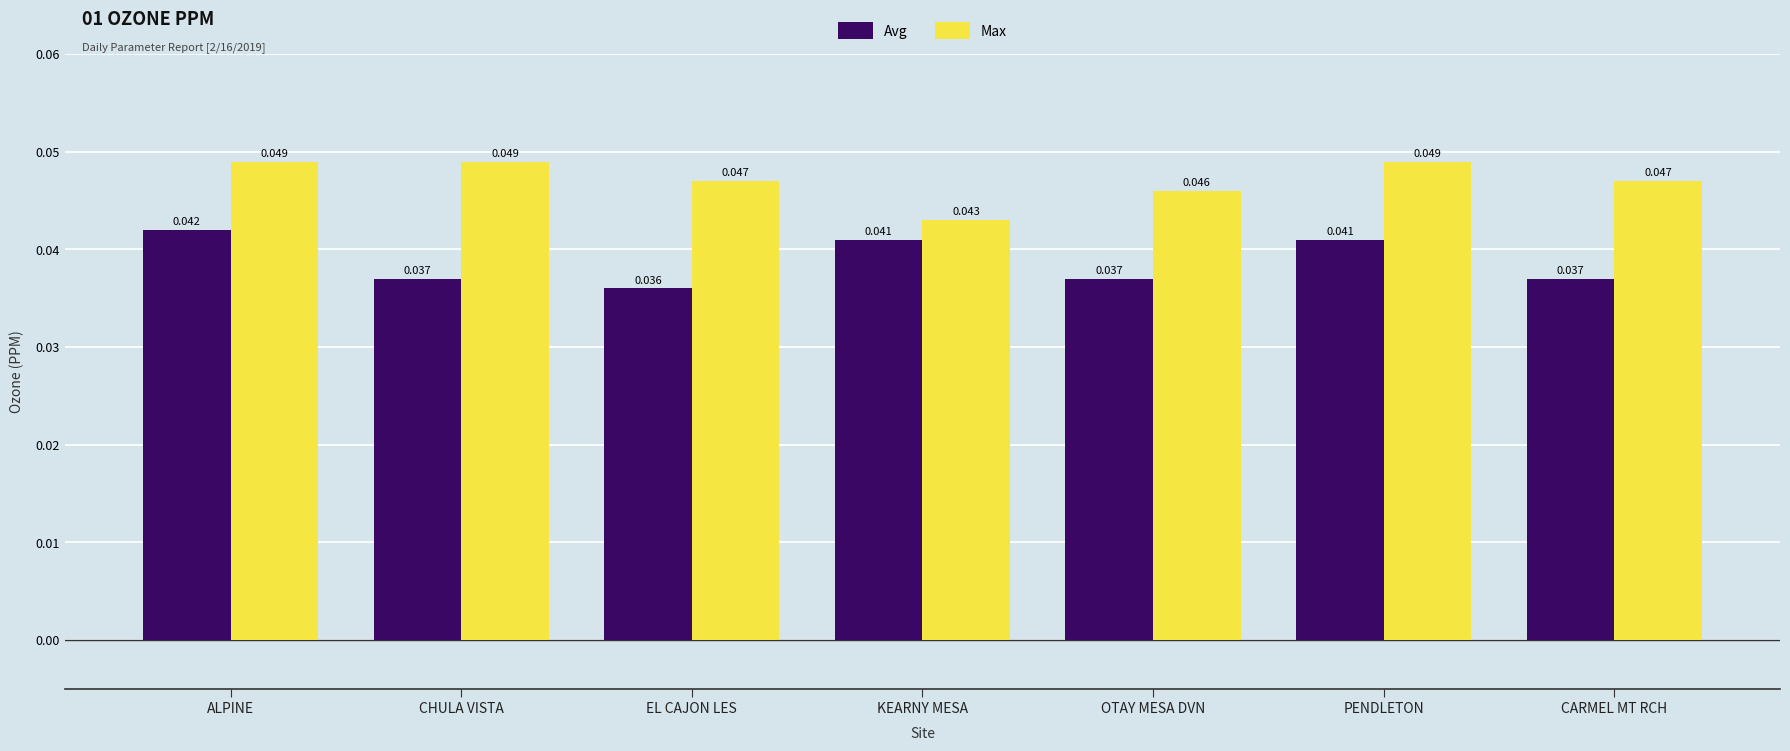

Are the bars grouped side by side (vs. stacked)?

Yes